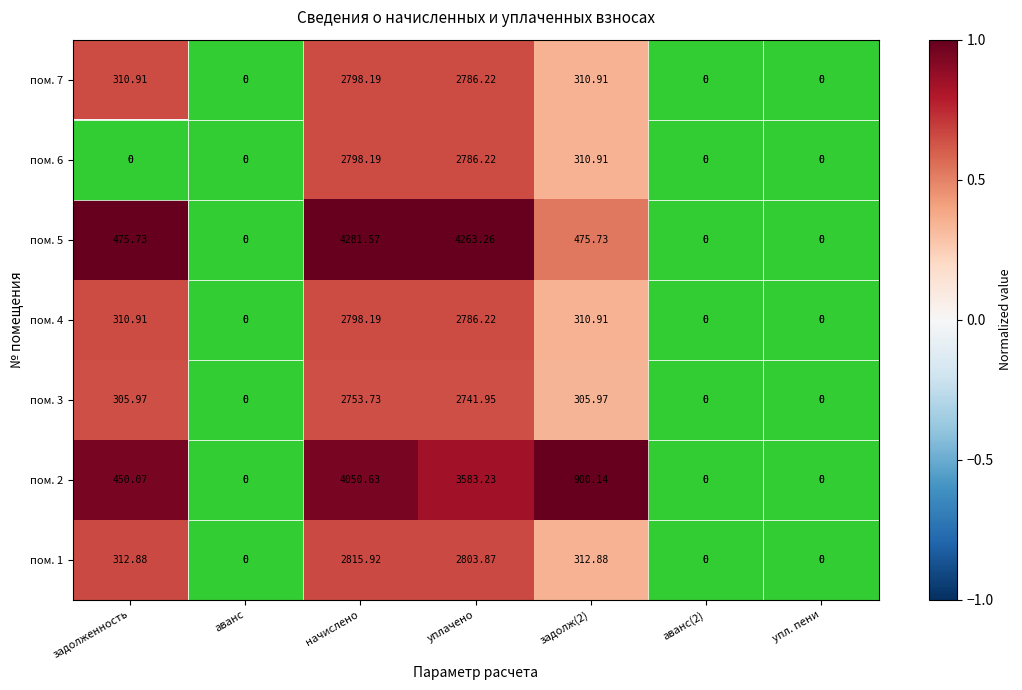

How many distinct data groups are displayed?

7